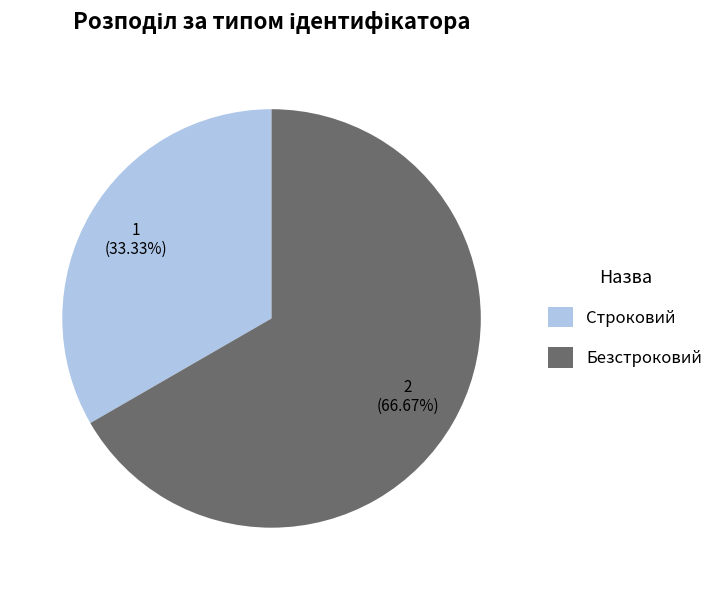

Rank the categories by value from highest to lowest.

Безстроковий, Строковий